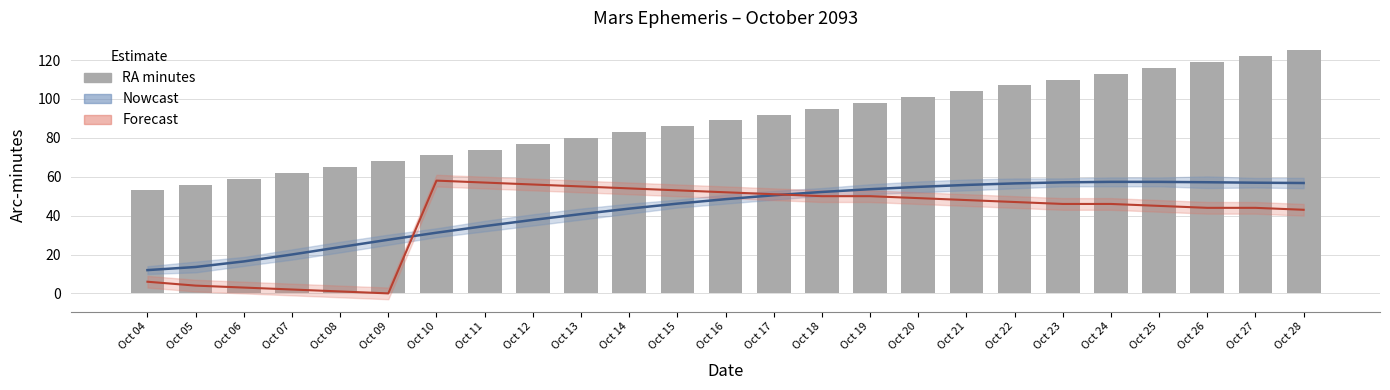

What is the spread (max minus min) of values at Oct 25?

71.0